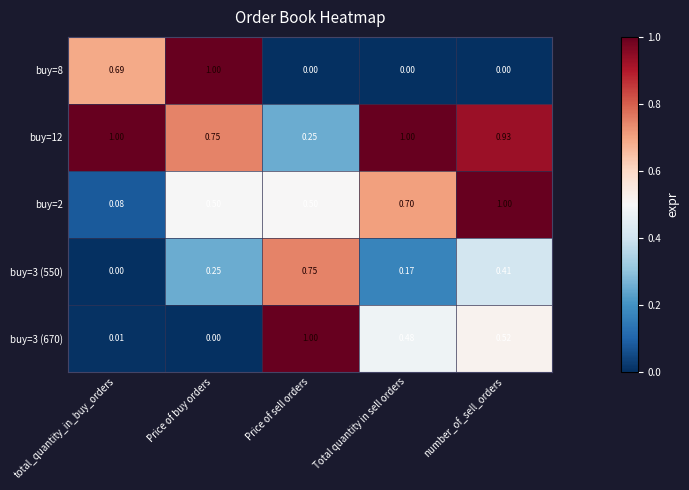

Which category has the lowest value in the buy=12 series?

Price of sell orders